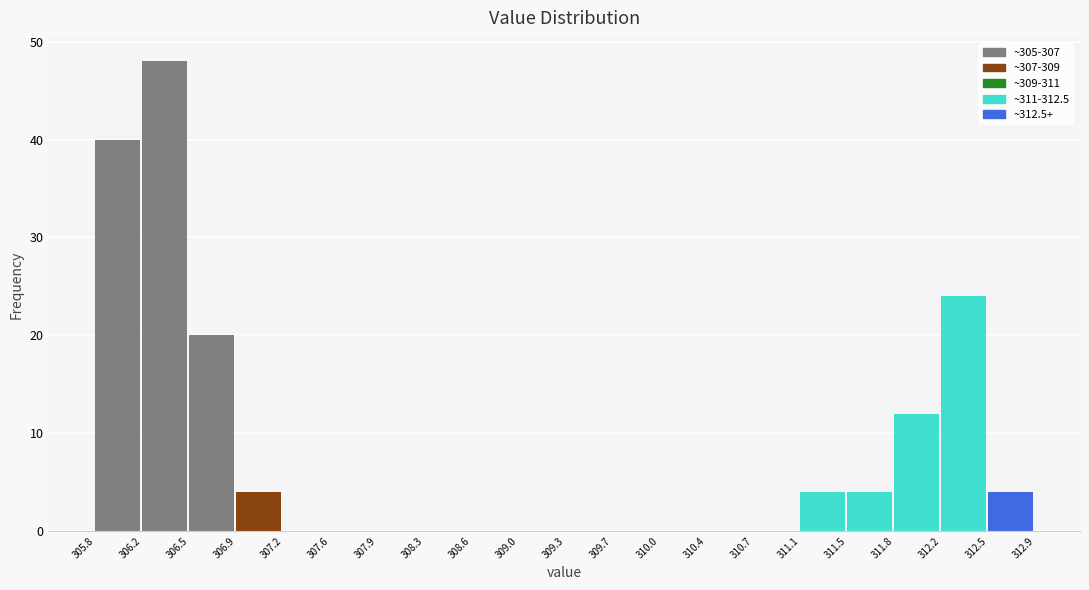

Reading left to right, list every bar in this chart as the range it spans on the x-axis followed by its height. The values are not printed on the chart, so give them approximately, as read against the axis.

305.8 to 306.2: 40
306.2 to 306.5: 48
306.5 to 306.9: 20
306.9 to 307.2: 4
307.2 to 307.6: 0
307.6 to 307.9: 0
307.9 to 308.3: 0
308.3 to 308.6: 0
308.6 to 309.0: 0
309.0 to 309.3: 0
309.3 to 309.7: 0
309.7 to 310.0: 0
310.0 to 310.4: 0
310.4 to 310.7: 0
310.7 to 311.1: 0
311.1 to 311.5: 4
311.5 to 311.8: 4
311.8 to 312.2: 12
312.2 to 312.5: 24
312.5 to 312.9: 4